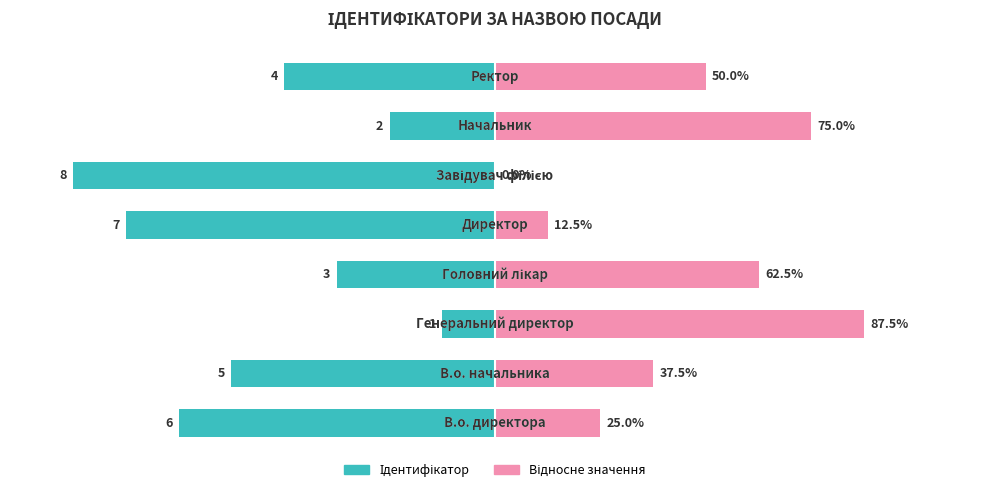

List the series in order of their overall mean, highest first.

Відносне значення, Ідентифікатор